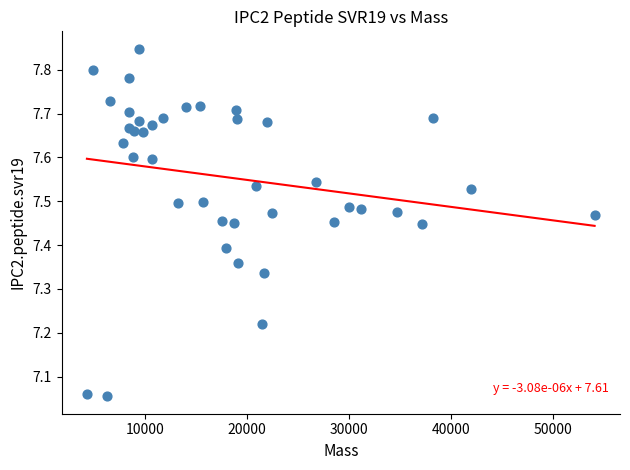

What is the range of X values (max minus min)?

49751.0